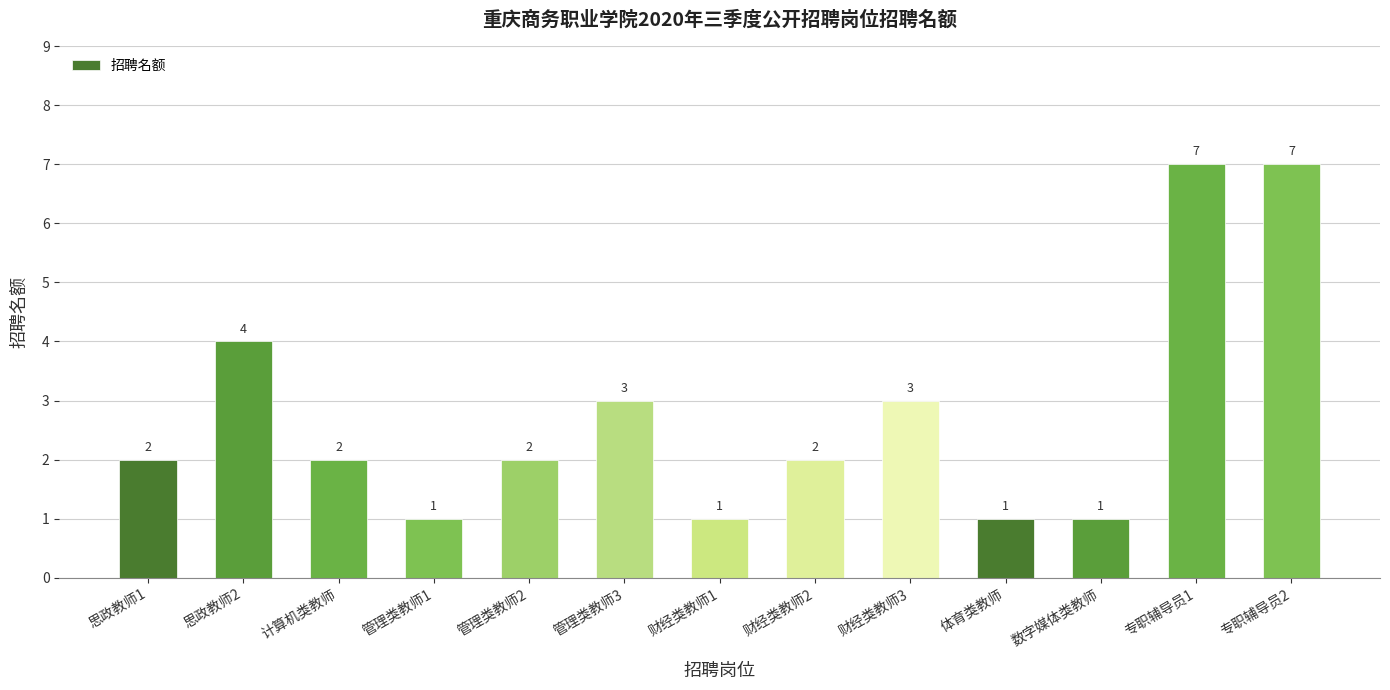

Where is the data nearest to the value 4?

思政教师2